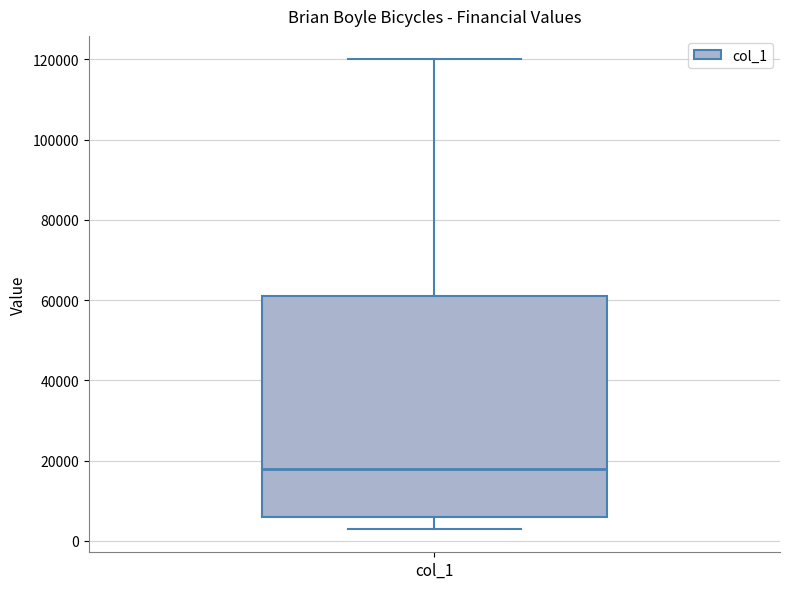

Transcribe this box plot: give where the median line is, the range the box spans, and where the two whiskers end, as read against the y-axis. The values are not printed on the chart, so give them approximately, as read against the axis.

median 18000, box 6000 to 62000, whiskers 4000 to 120000